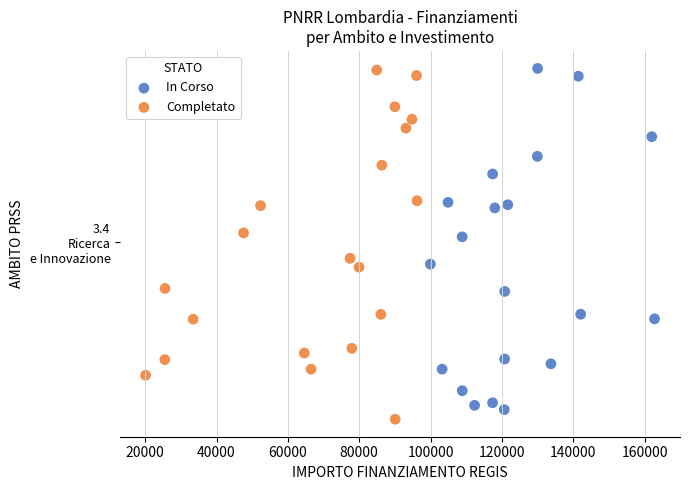

Which series reaches the minimum Y coordinate?

Completato